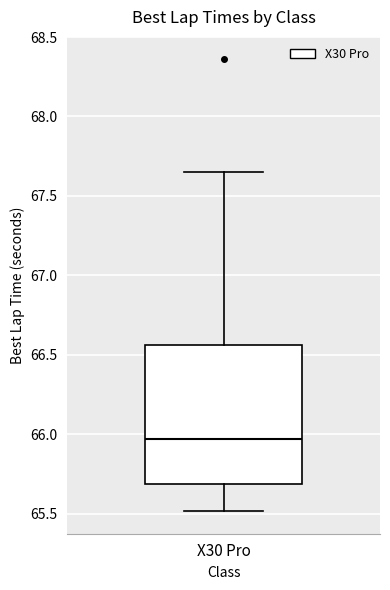

Where does the lower whisker of the box for X30 Pro end on the y-axis? The values are not printed on the chart, so give them approximately, as read against the axis.

65.50